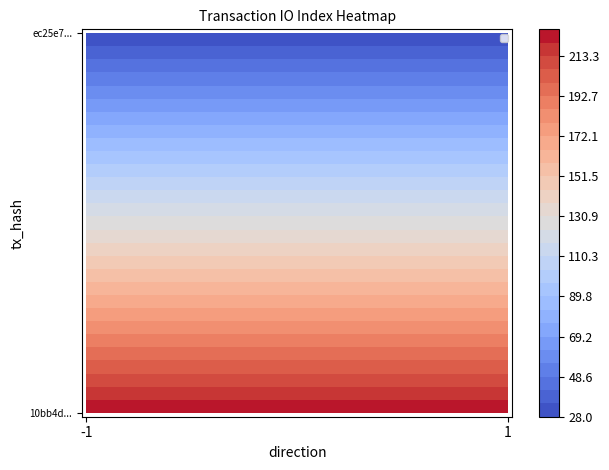

The value of 10bb4d12f0625a04bfc5e8fa3141f54e9d8660b at direction is 0. True or false?

False